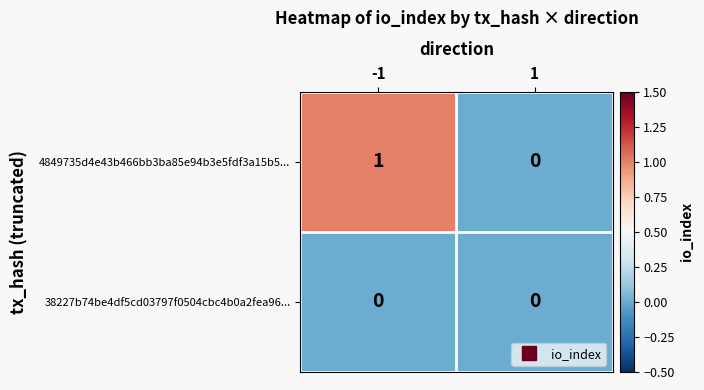

List the series in order of their overall mean, highest first.

4849735d4e43b466bb3ba85e94b3e5fdf3a15b5..., 38227b74be4df5cd03797f0504cbc4b0a2fea96...